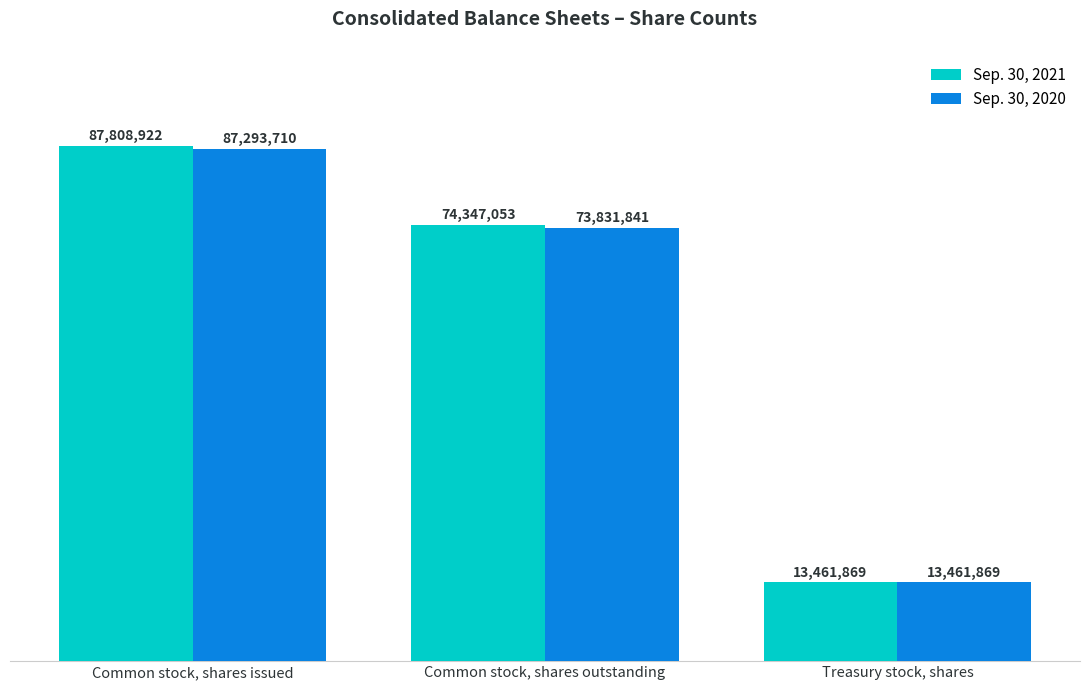

What is the minimum value for Sep. 30, 2021?

13461869